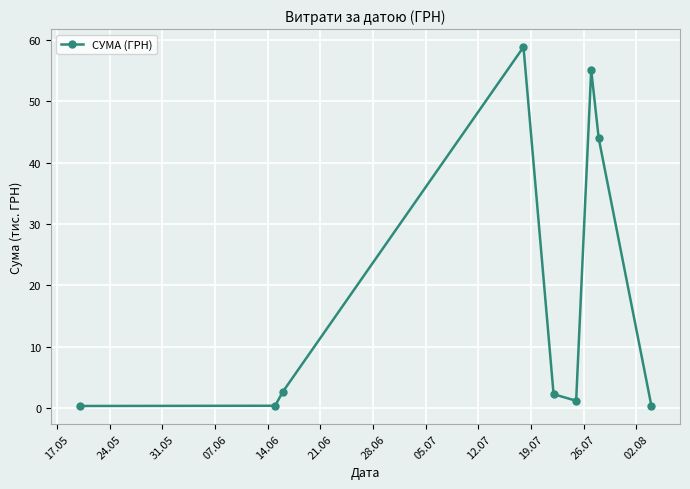

What is the greatest value displayed?

58.8